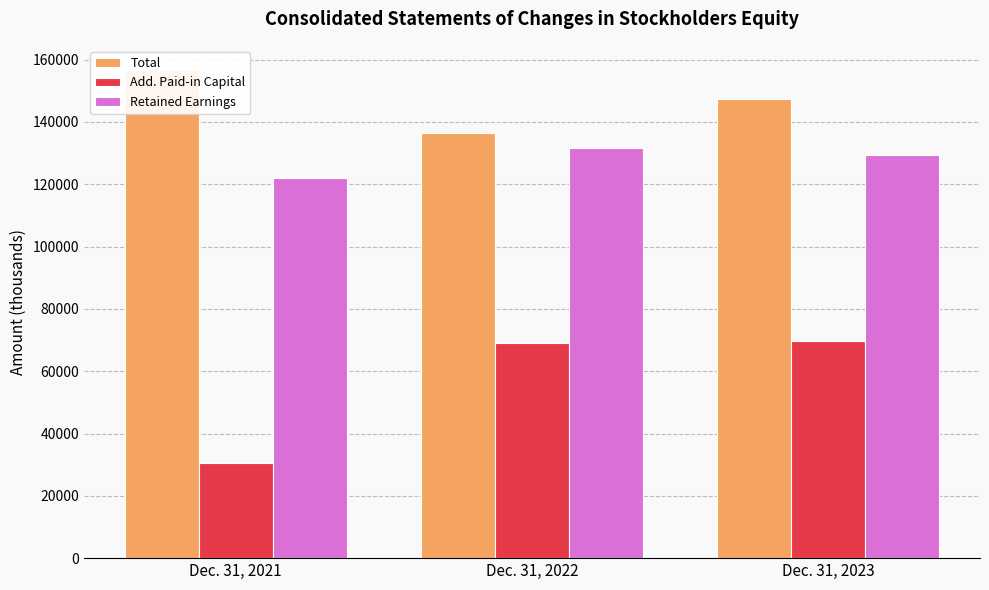

What is the minimum value for Additional Paid-in Capital [Member]?

30430